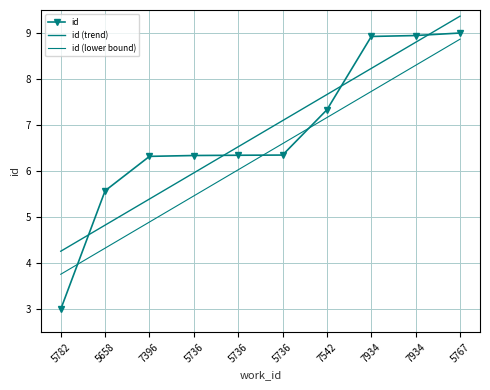

How many lines are shown in the chart?

3